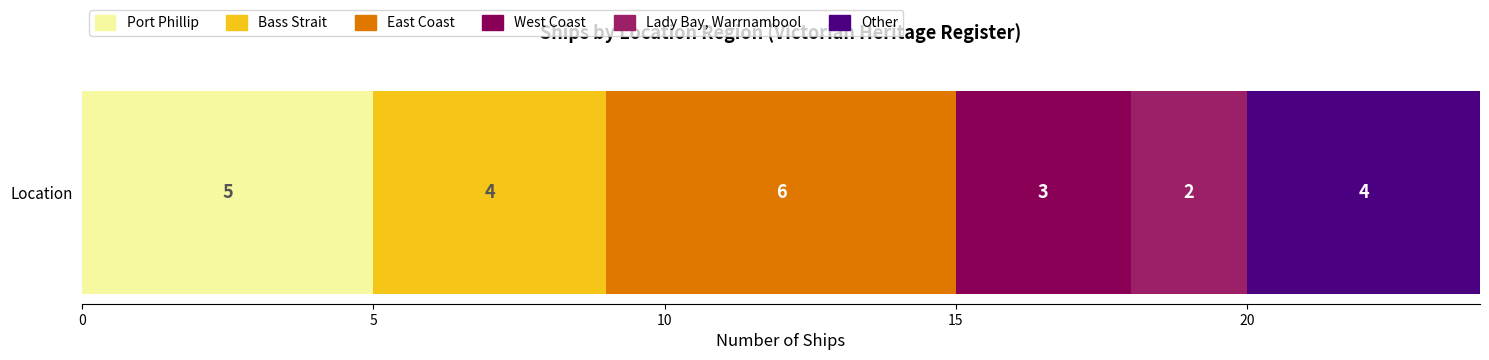

How many distinct data groups are displayed?

6